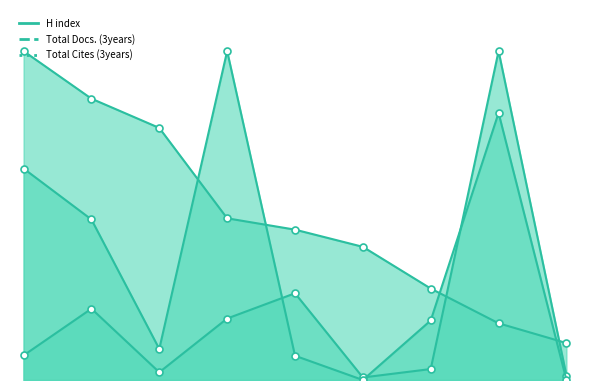

The value of Total Docs. (3years) at 2 is 151.1. True or false?

False